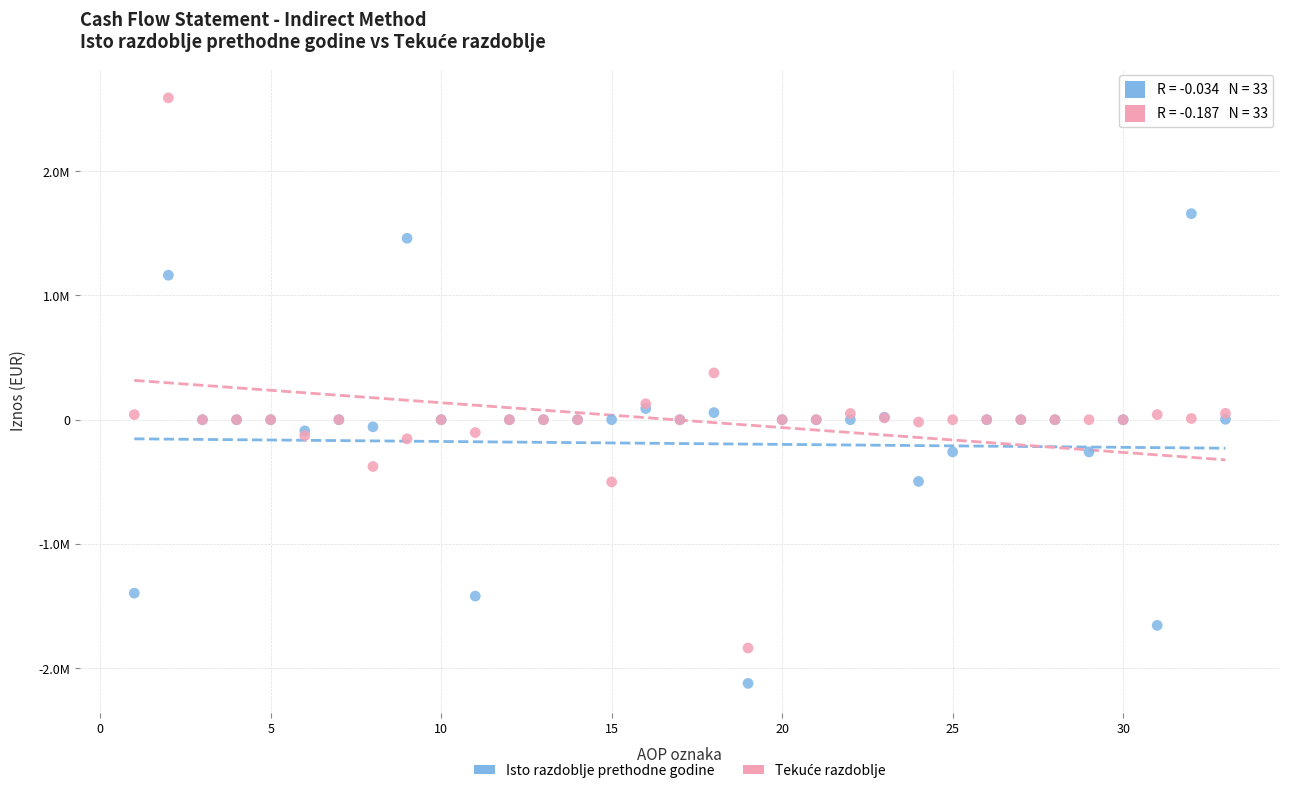

Which series reaches the minimum Y coordinate?

Isto razdoblje prethodne godine